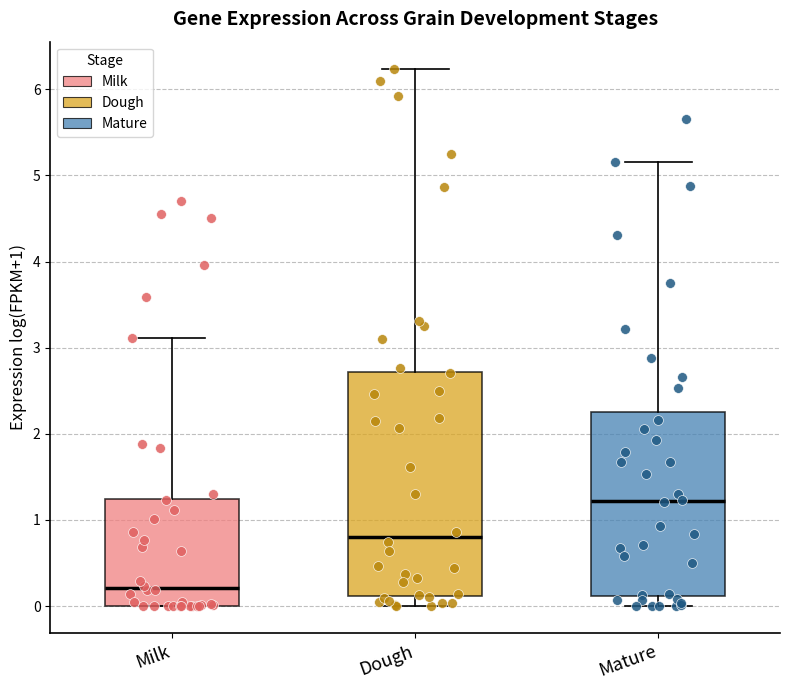

Reading left to right, transcribe this box plot: for each box, give where its median line is, the range the box spans, and where its two whiskers end, as read against the y-axis. The values are not printed on the chart, so give them approximately, as read against the axis.

Milk: median 0.2, box 0.0 to 1.2, whiskers 0.0 to 3.1
Dough: median 0.8, box 0.1 to 2.7, whiskers 0.0 to 6.2
Mature: median 1.2, box 0.1 to 2.3, whiskers 0.0 to 5.2